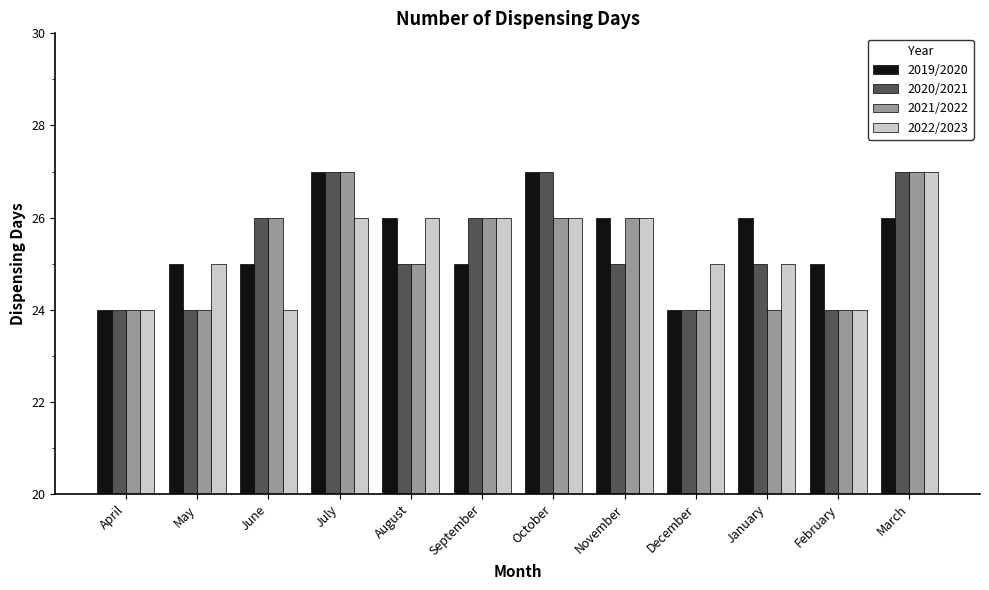

Between April and February, which series saw the biggest shift?

2019/2020